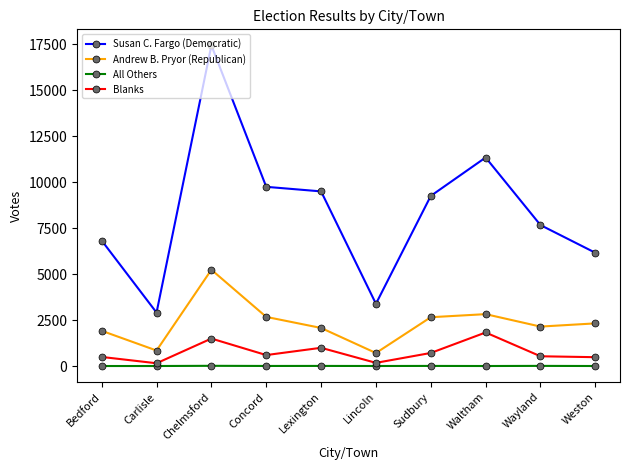

True or false: Andrew B. Pryor (Republican) has a value of 2069 at Lexington.

True